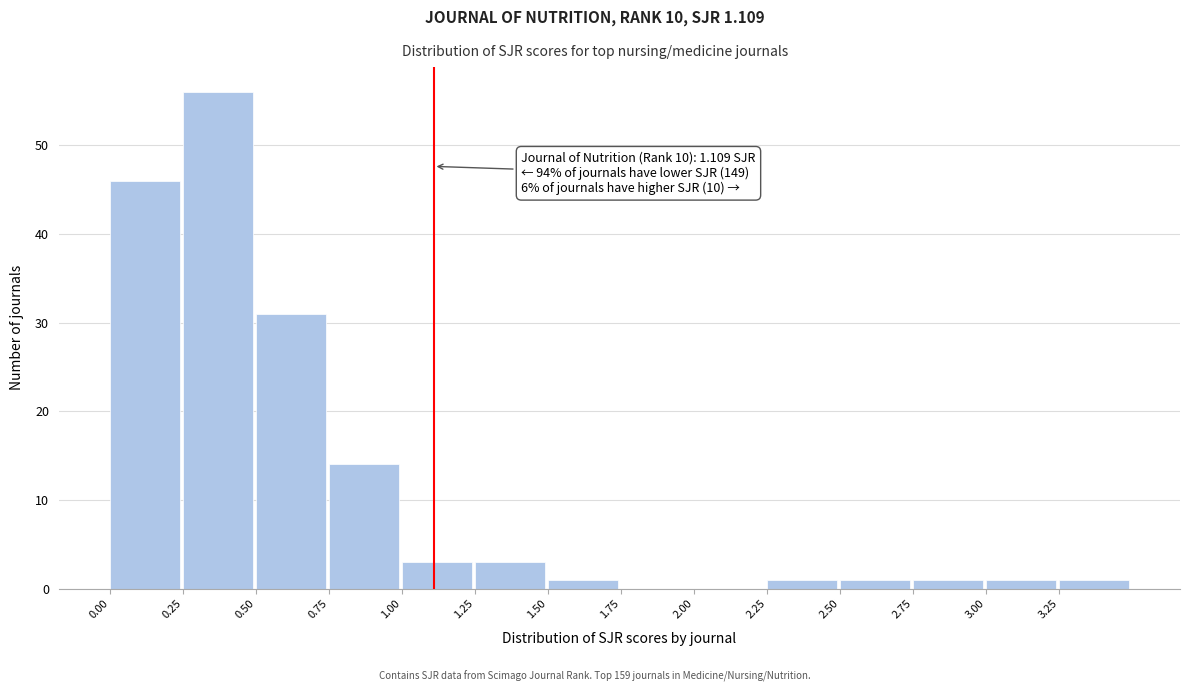

Which range on the x-axis has the tallest bar?

0.25 to 0.50